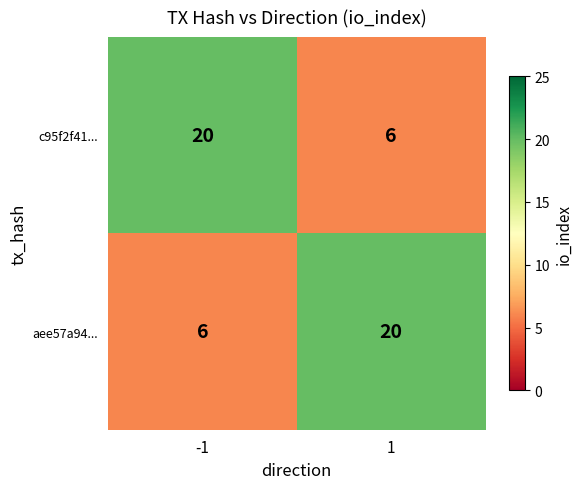

What is the spread (max minus min) of values at -1?

14